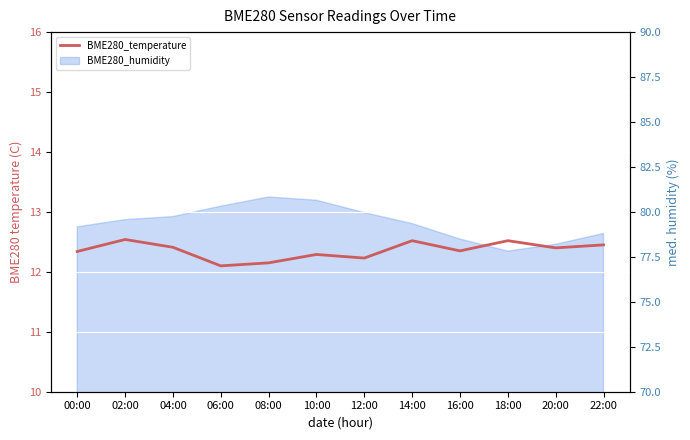

Which category has the highest value across all series?

02:00